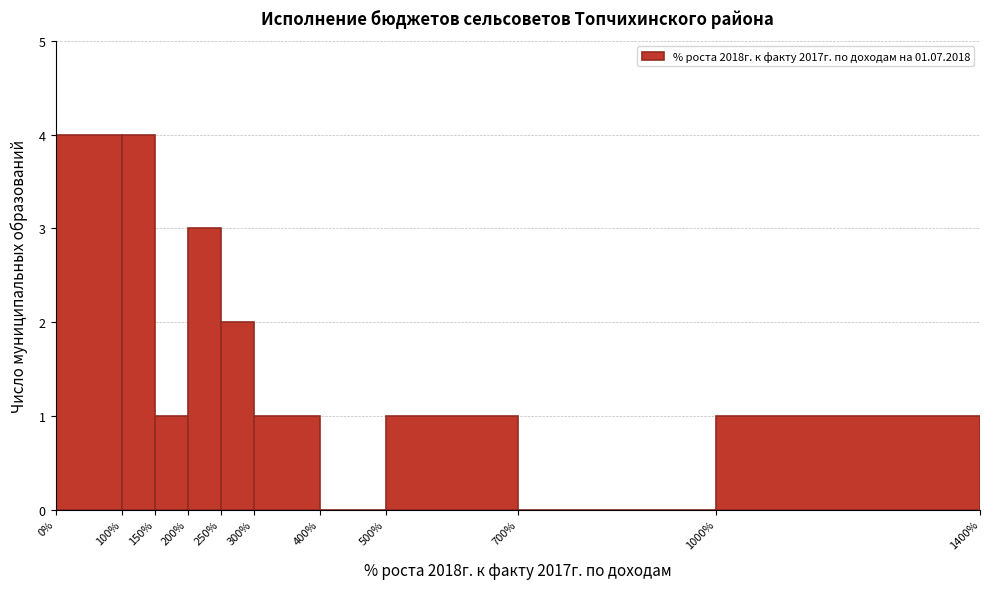

Reading left to right, list every bar in this chart as the range it spans on the x-axis followed by its height. The values are not printed on the chart, so give them approximately, as read against the axis.

0% to 100%: 4
100% to 150%: 4
150% to 200%: 1
200% to 250%: 3
250% to 300%: 2
300% to 400%: 1
400% to 500%: 0
500% to 700%: 1
700% to 1000%: 0
1000% to 1400%: 1